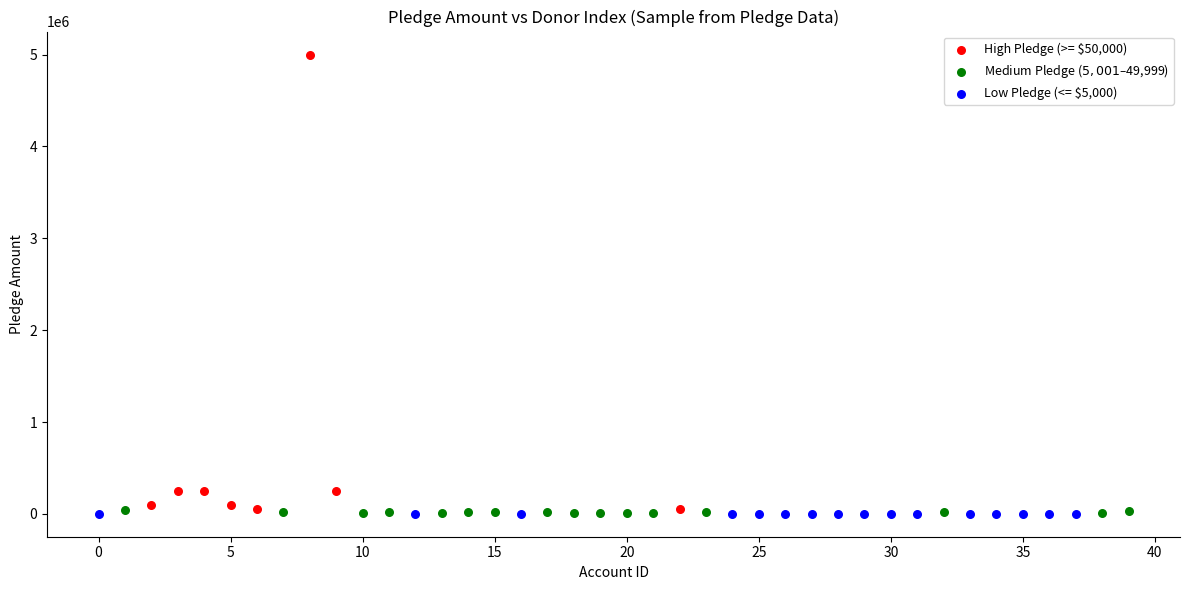

Which series contains the highest Y value?

High Pledge (>= $50,000)